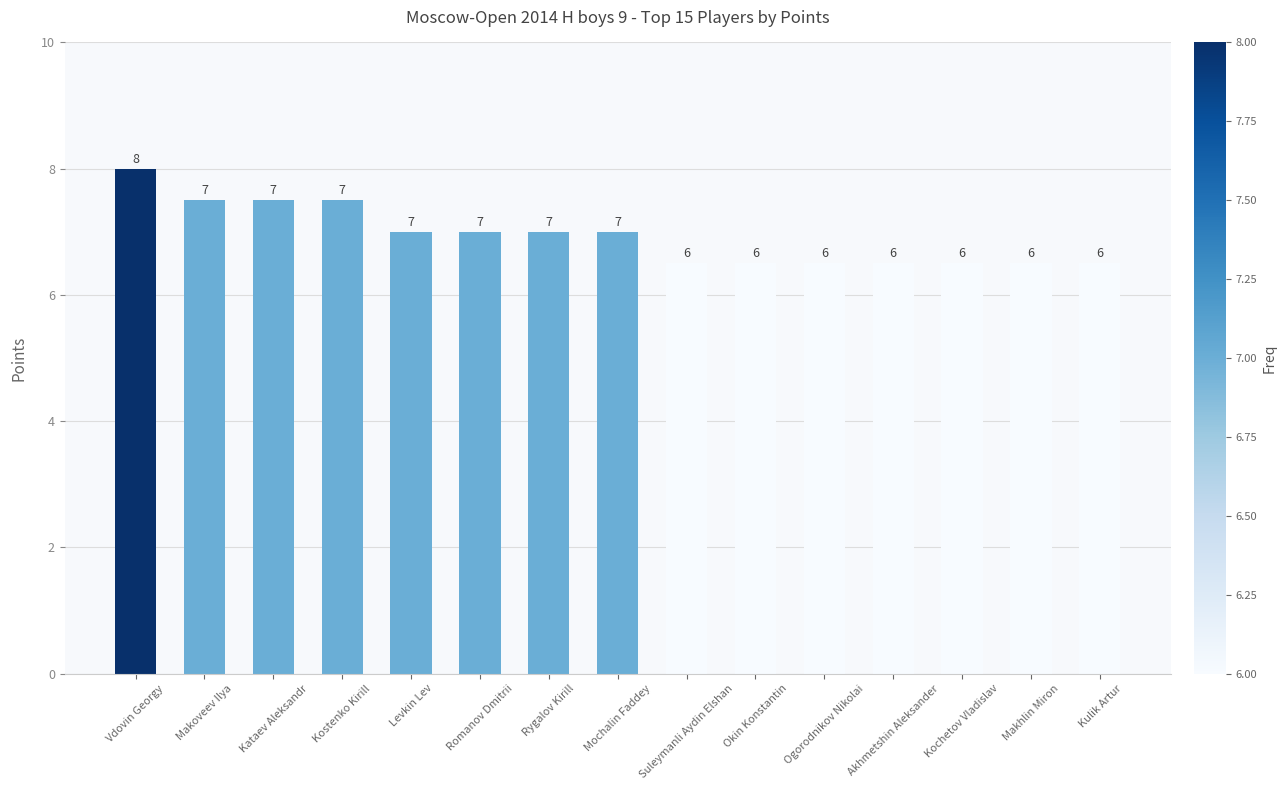

What is the minimum value shown in the chart?

6.5